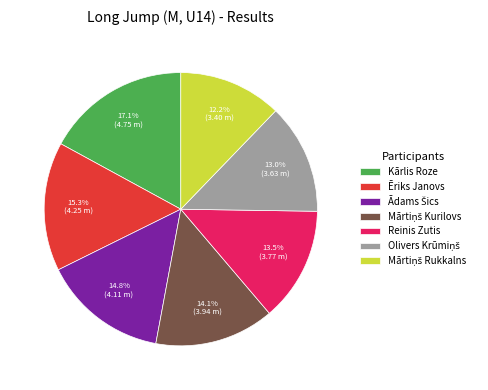

How many segments does this pie chart have?

7